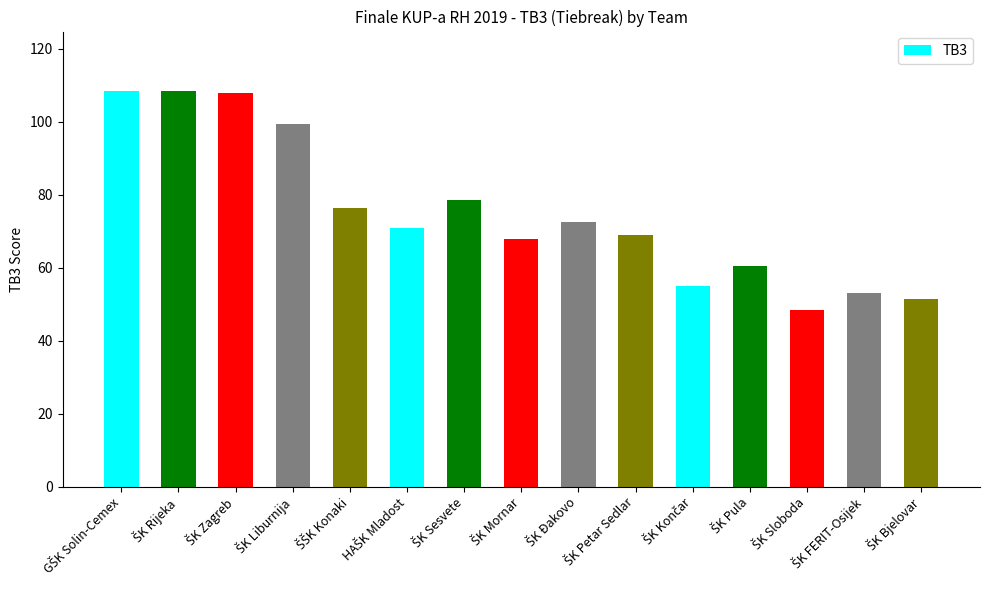

What is the difference between the second highest and minimum values?

60.0